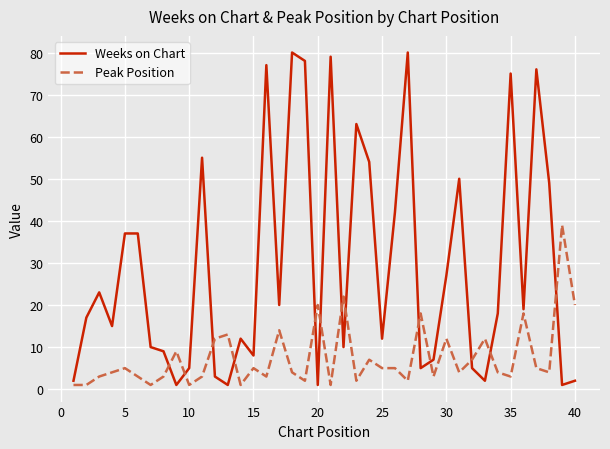

What is the maximum value shown in the chart?

80